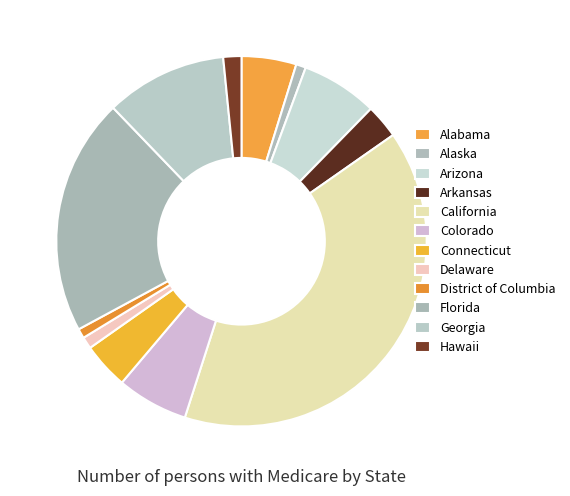

What percentage is the Alaska slice, to the nearest percent?

1%